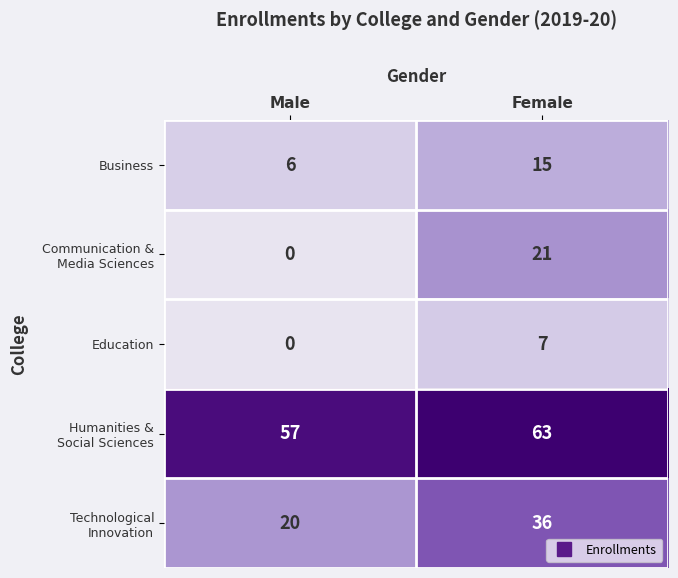

What is the difference between the Business values at Male and Female?

9